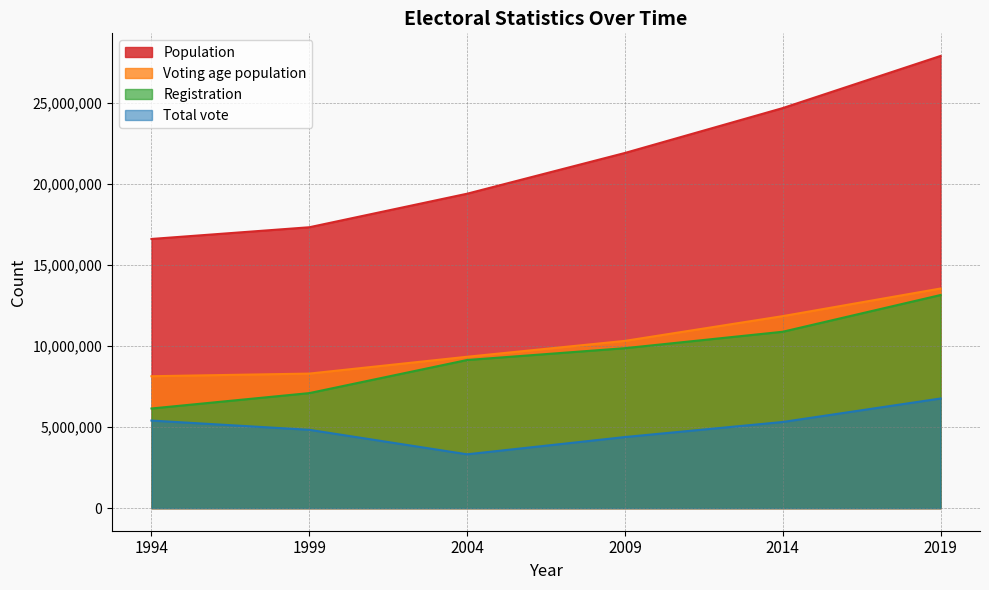

Which series has the largest range (max minus min)?

Population